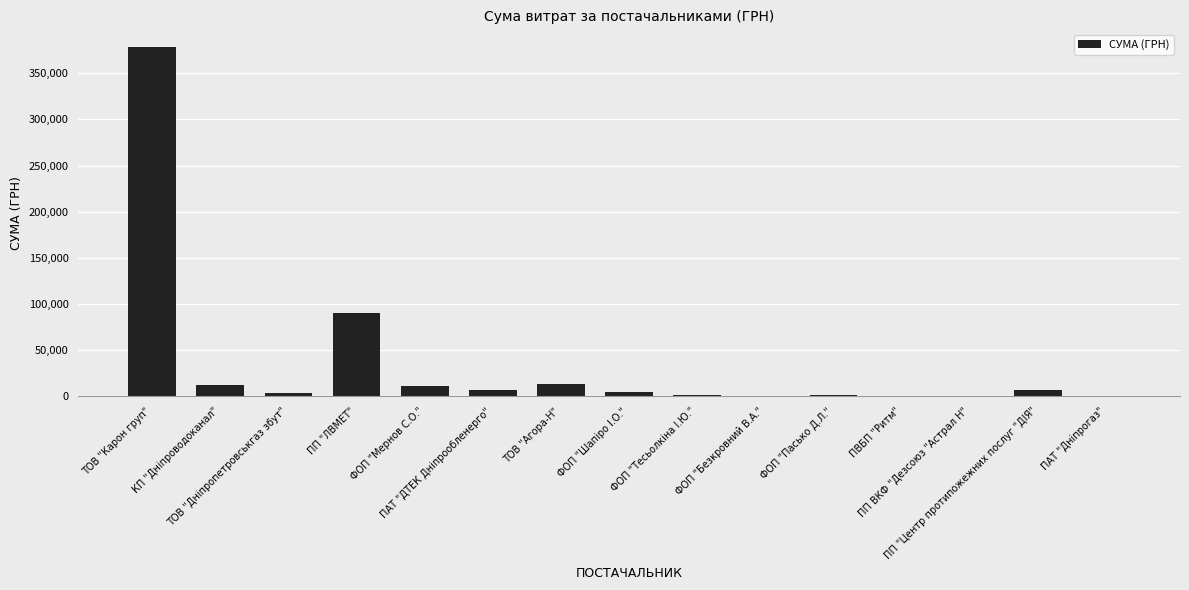

What is the sum of all values?

529811.9